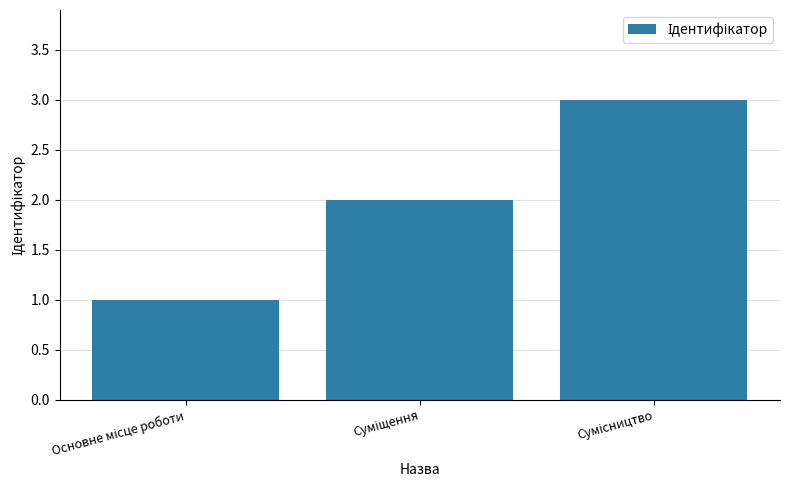

What is the greatest value displayed?

3